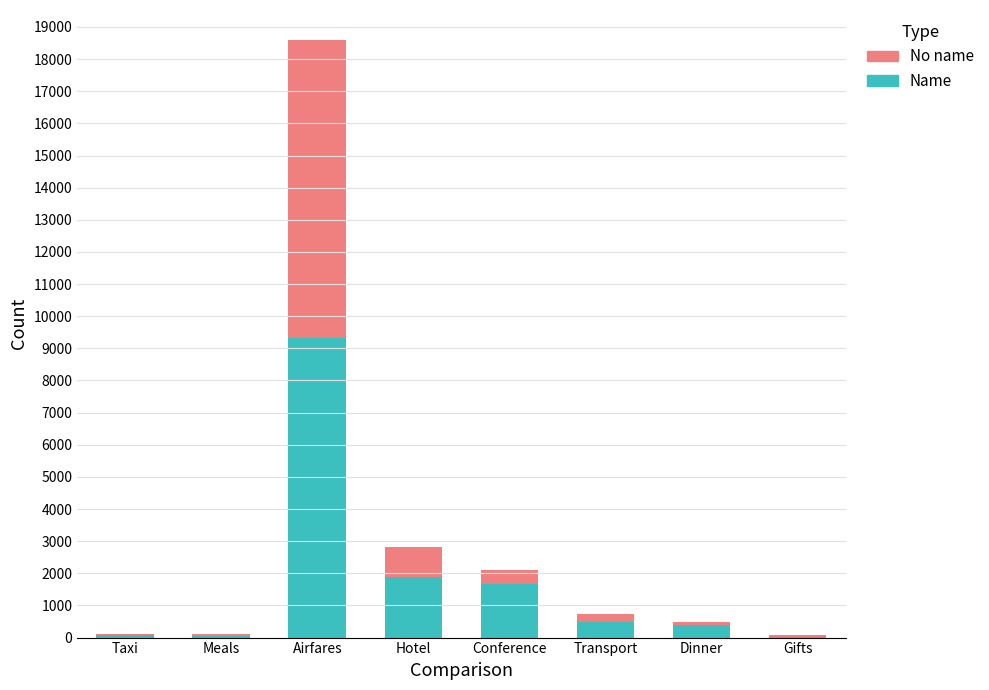

What is the highest value of the Name series?

9308.4